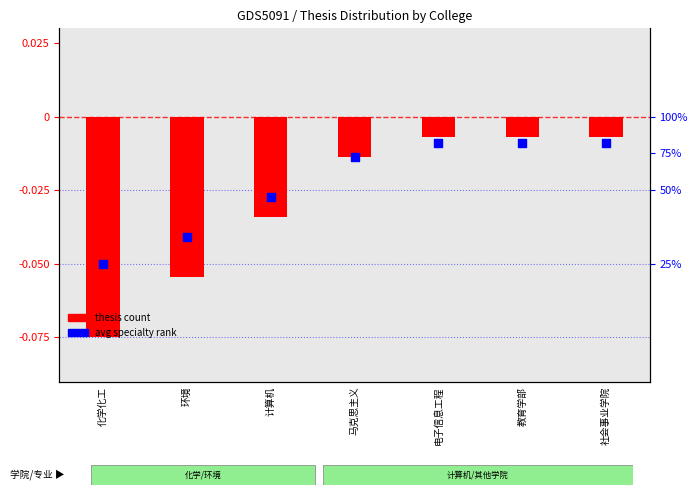

Is the value of avg specialty rank at 马克思主义 greater than the value of thesis count at 化学化工?

Yes